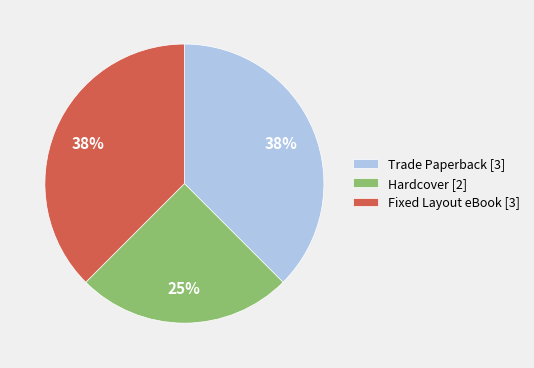

Count the number of slices in the pie.

3